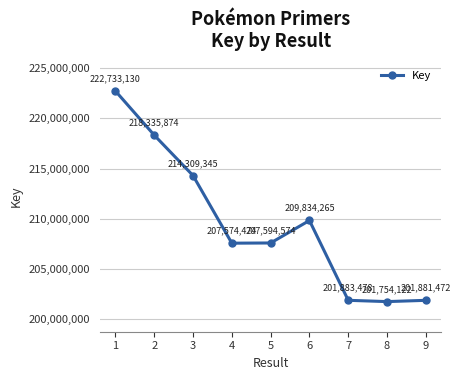

Reading right to left, list all the values displayed in this chart.

9=201881472	8=201754122	7=201883478	6=209834265	5=207594574	4=207574474	3=214309345	2=218335874	1=222733130